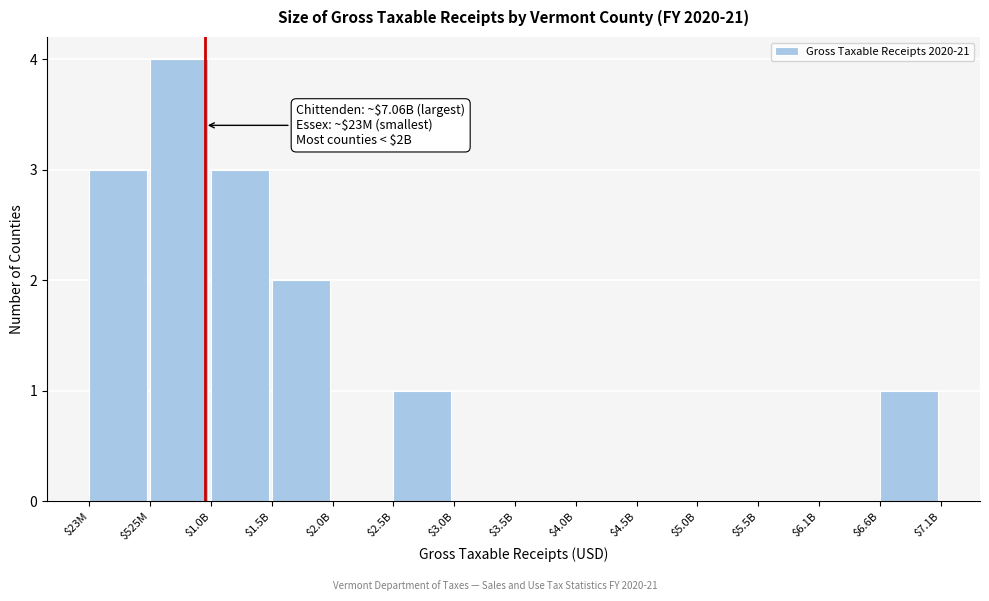

The chart shows a value of 3 at $6.1B. True or false?

False